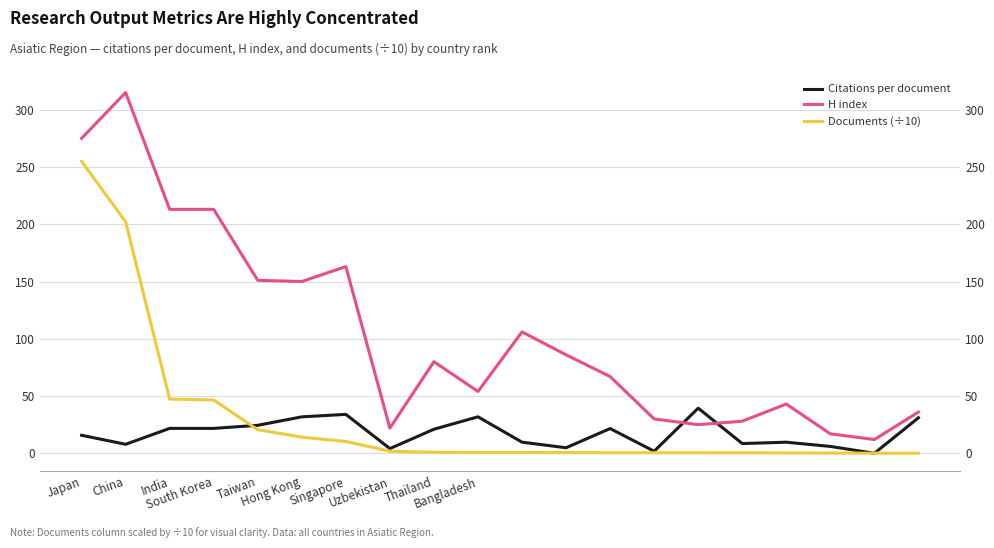

Rank the series by their maximum value, from highest to lowest.

H index, Documents (÷10), Citations per document